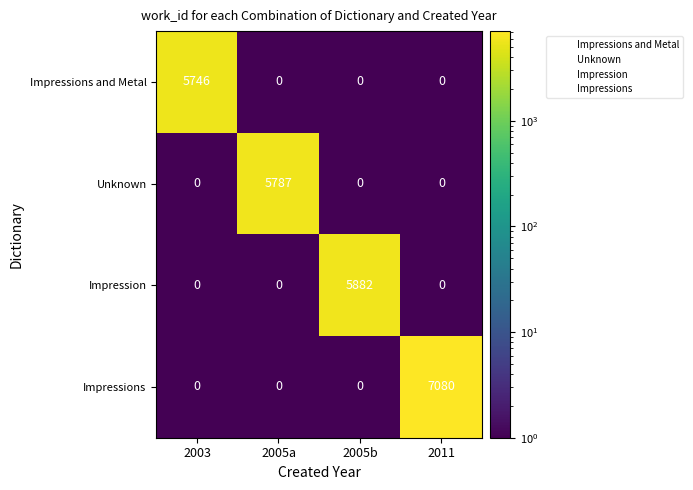

At which label is Unknown closest to 0?

2003